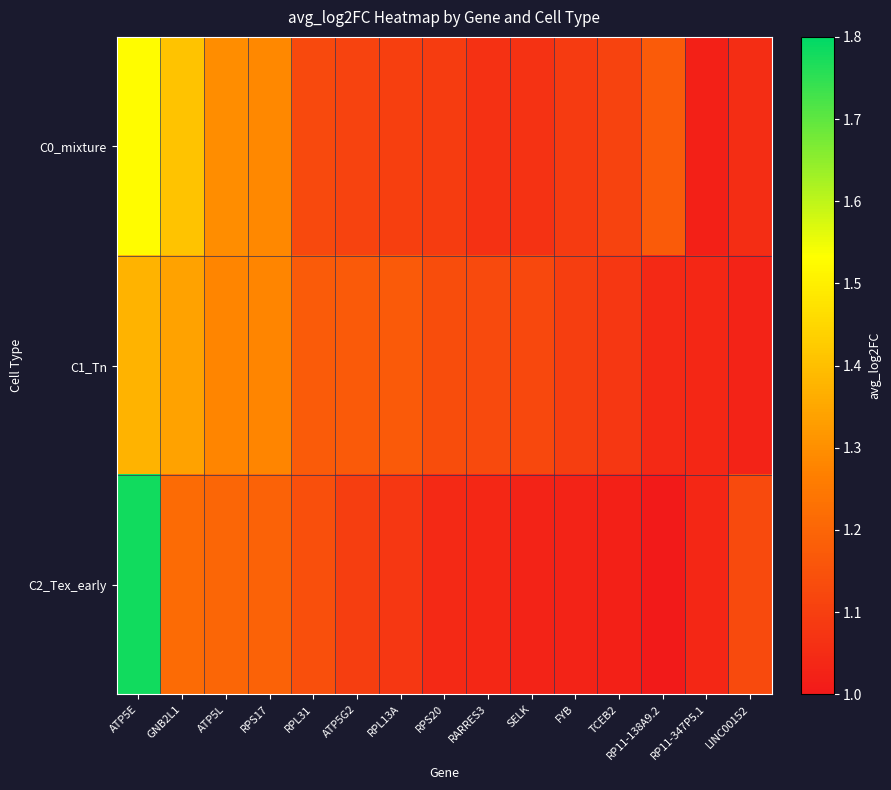

At which category is the sum across all series the highest?

ATP5E